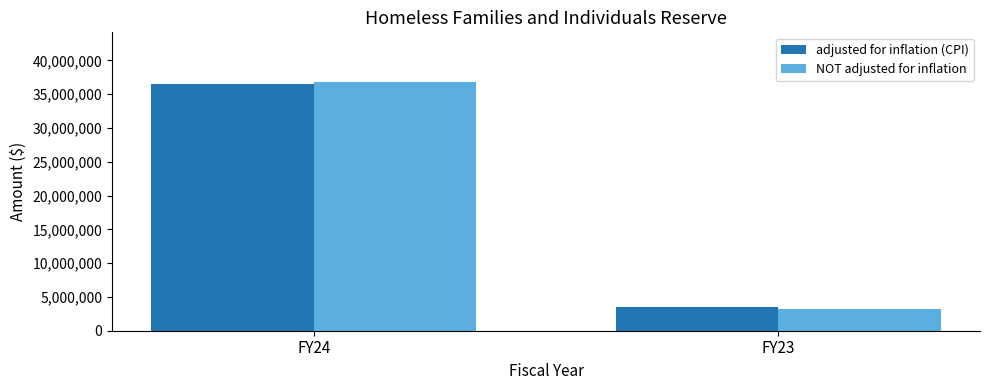

What are all the series names shown in the legend?

adjusted for inflation (CPI), NOT adjusted for inflation